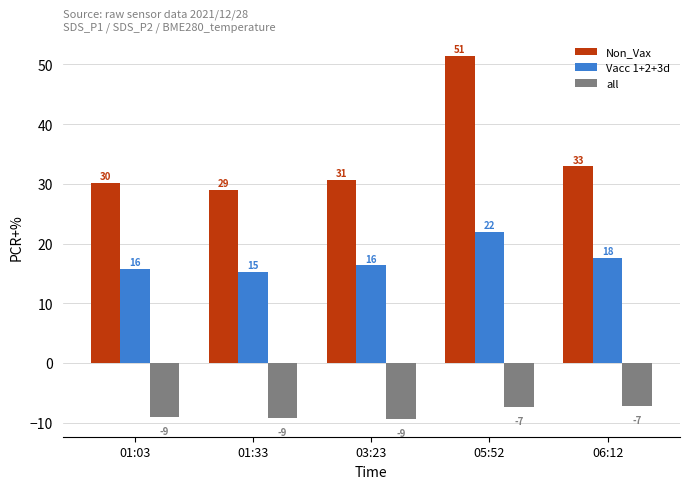

What is the label of the 3rd bar from the left?

03:23